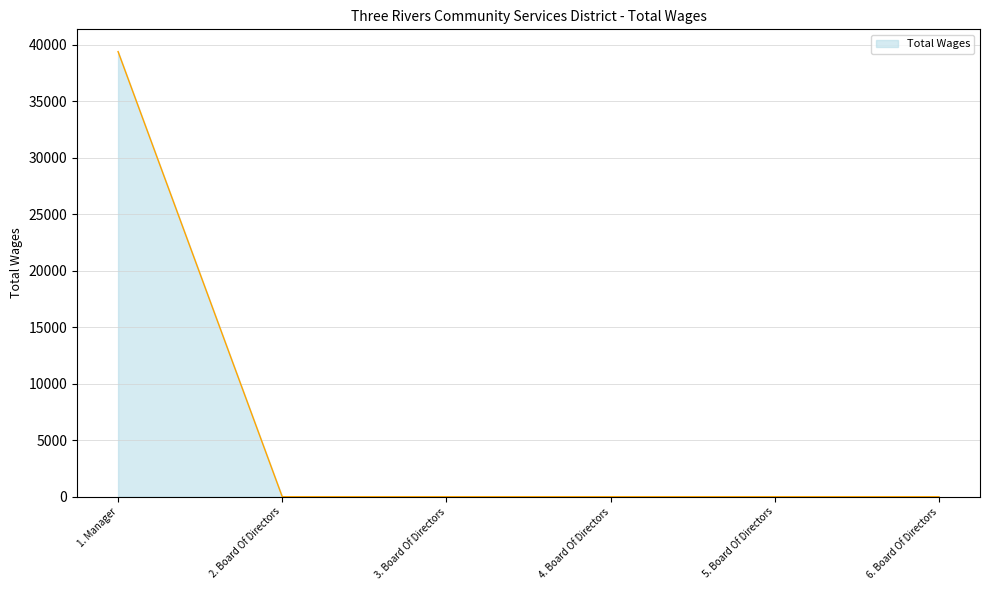

Reading left to right, what are all the values shown in this chart?

1. Manager=39413	2. Board Of Directors=0	3. Board Of Directors=0	4. Board Of Directors=0	5. Board Of Directors=0	6. Board Of Directors=0